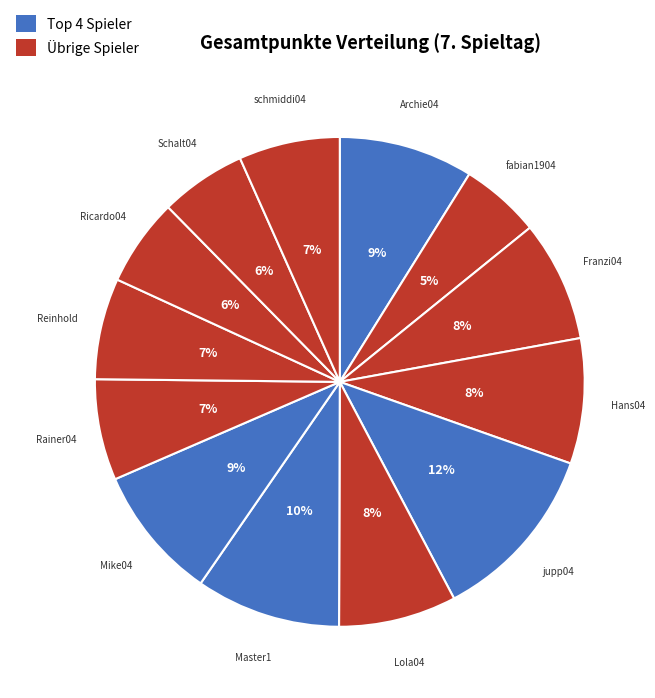

How many slices are in this pie chart?

13